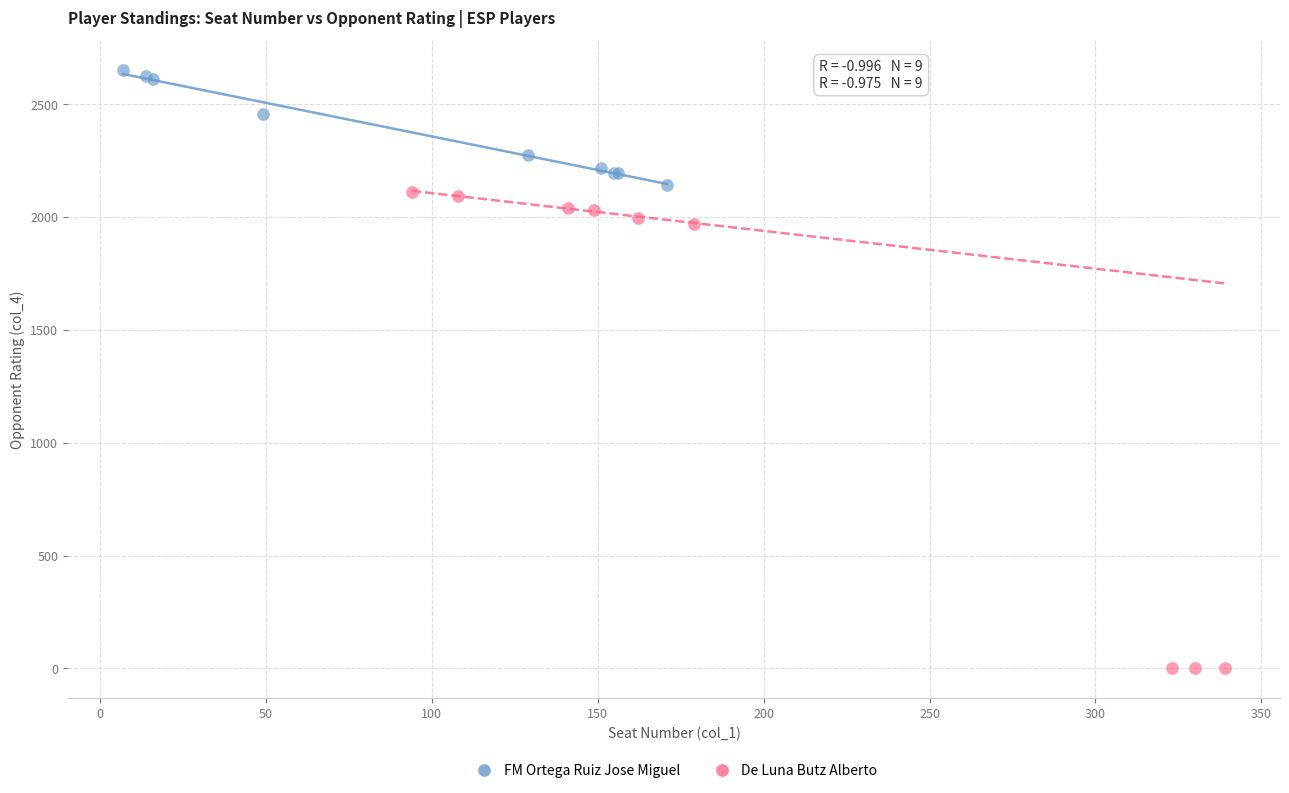

Which series has the largest Y range (max minus min)?

De Luna Butz Alberto